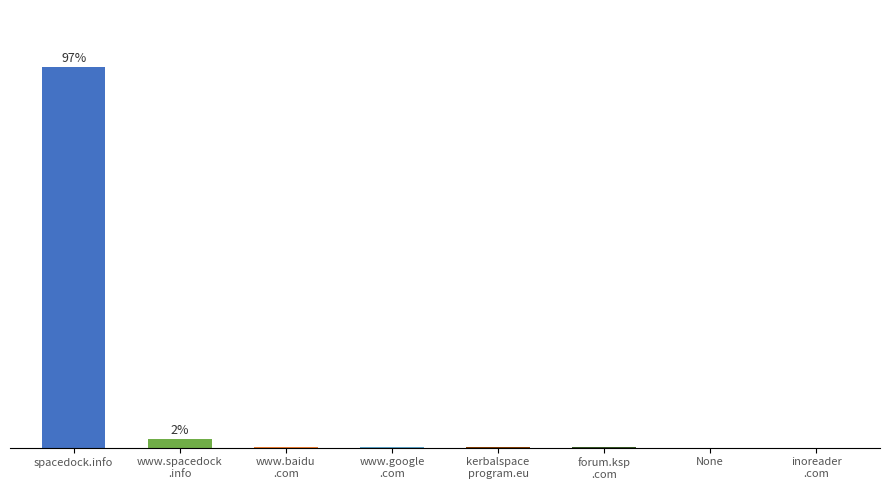

What is the difference between the second highest and minimum values?

37